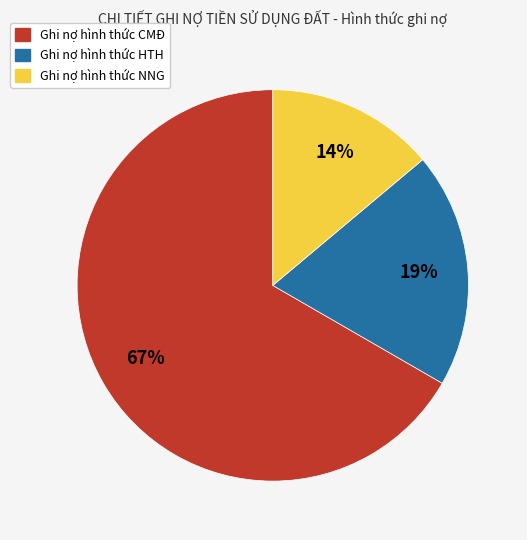

To the nearest percent, what is the difference between the largest and smallest slice percentages?

53%